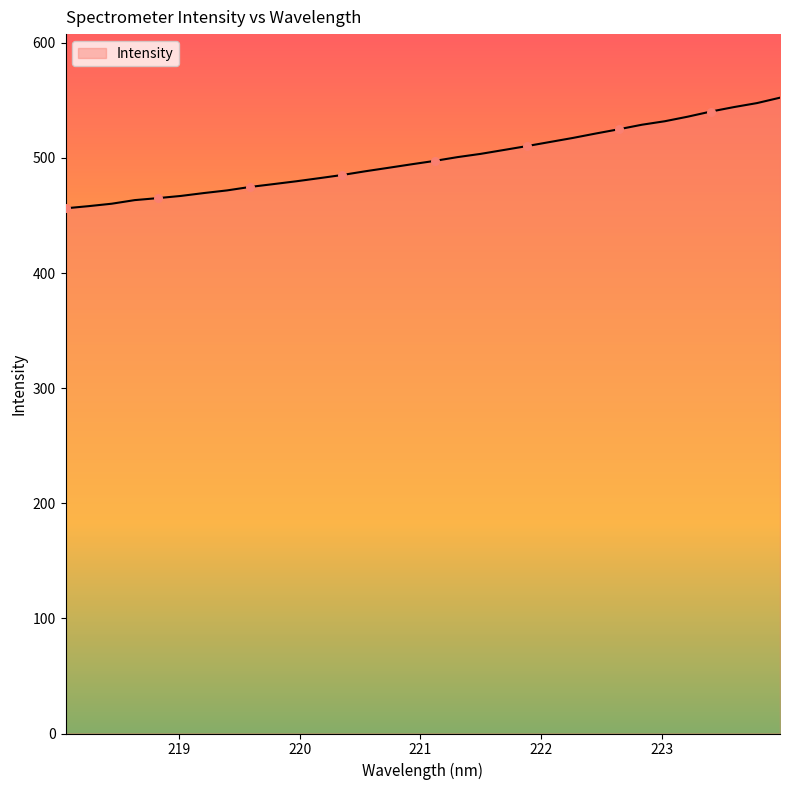

What is the difference between the maximum and minimum values?

96.1